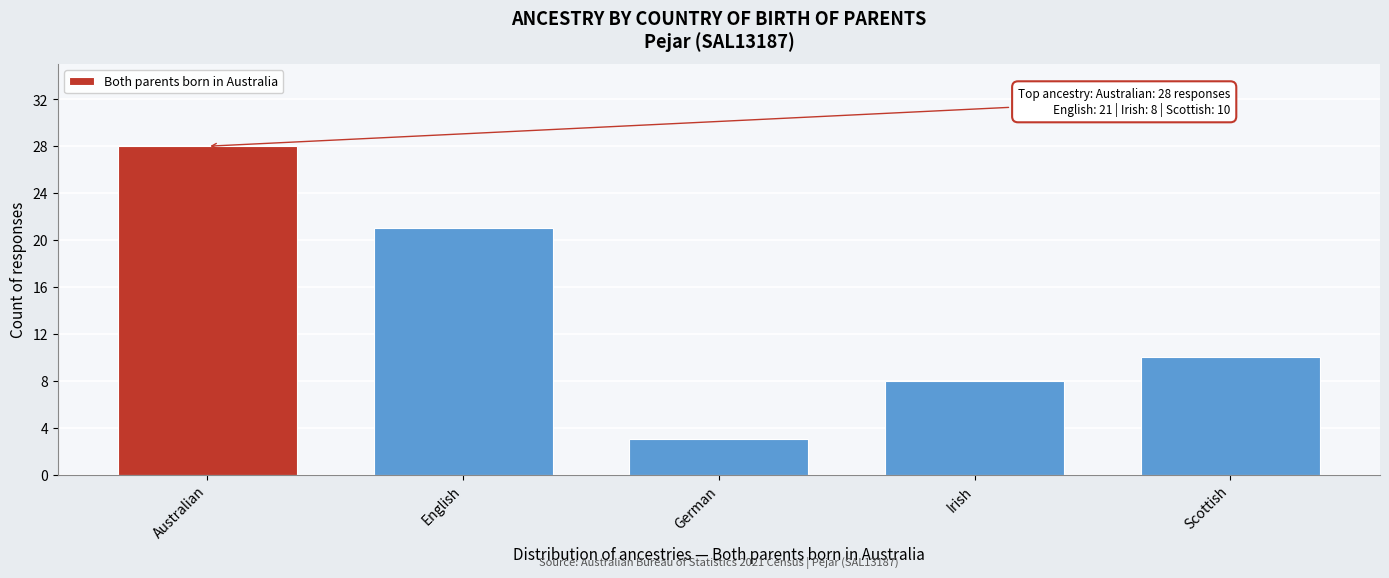

Reading left to right, list all the values displayed in this chart.

28	21	3	8	10